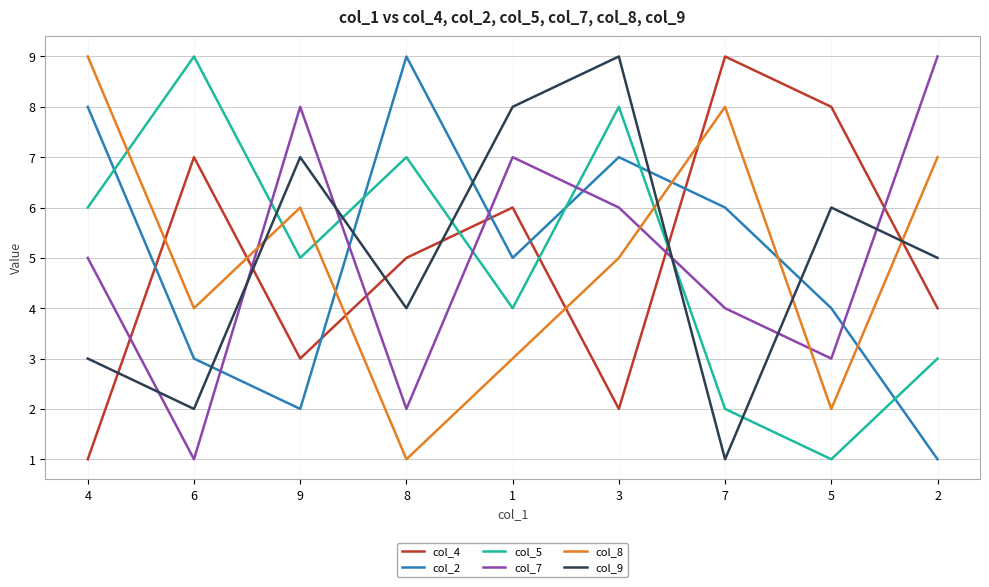

At which label does col_4 reach its peak?

7